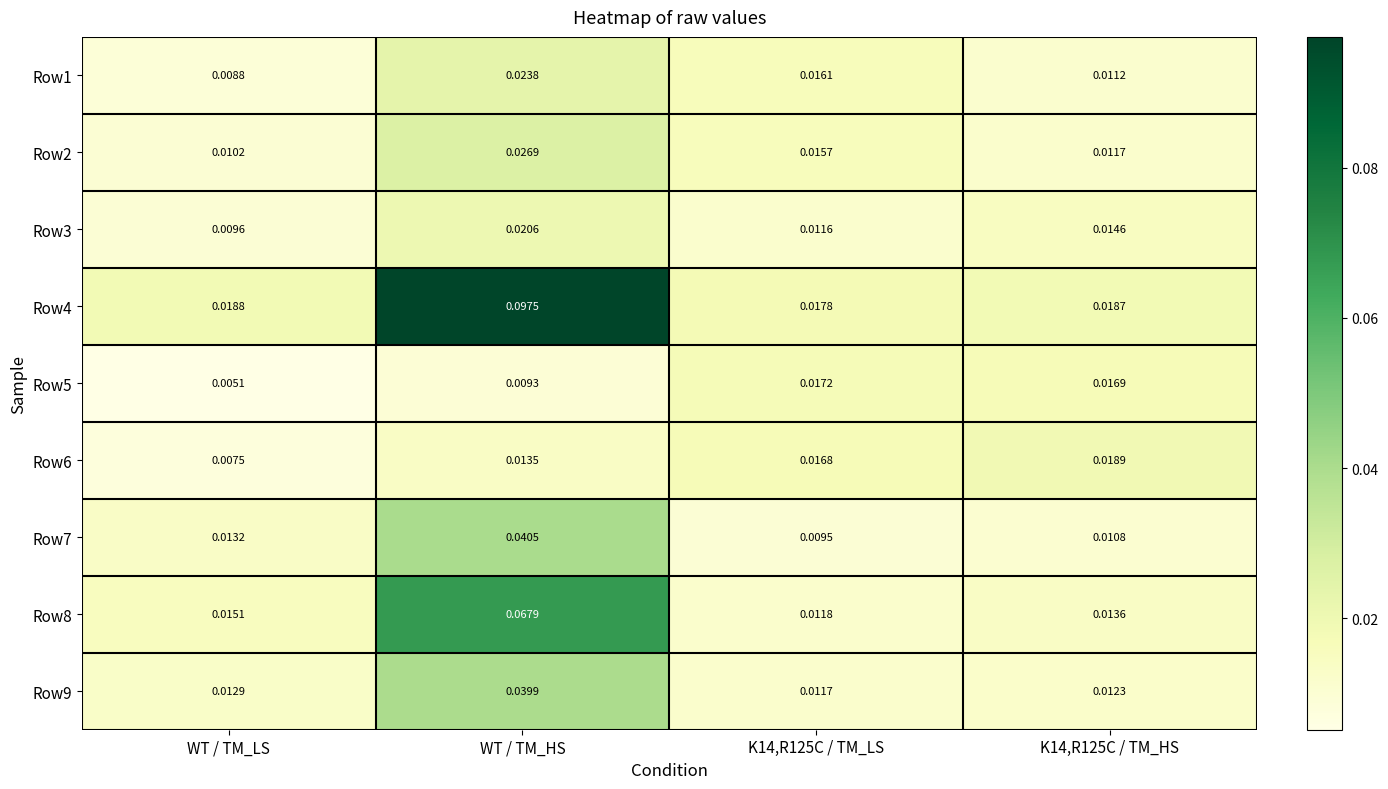

At which category is the sum across all series the highest?

WT / TM_HS